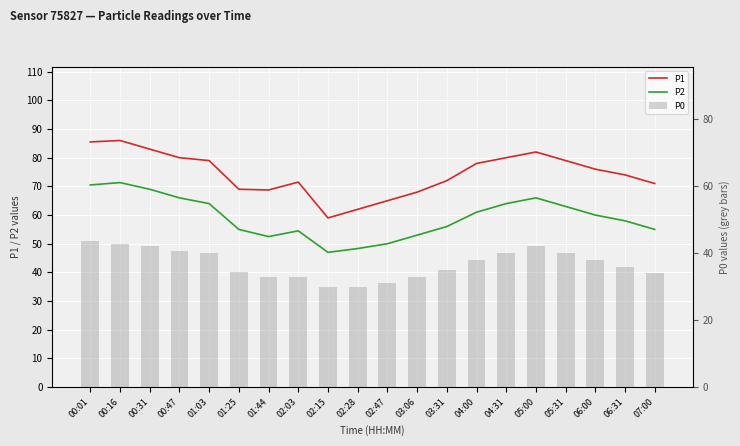

The P0 series shows 38.0 at 04:00. True or false?

True